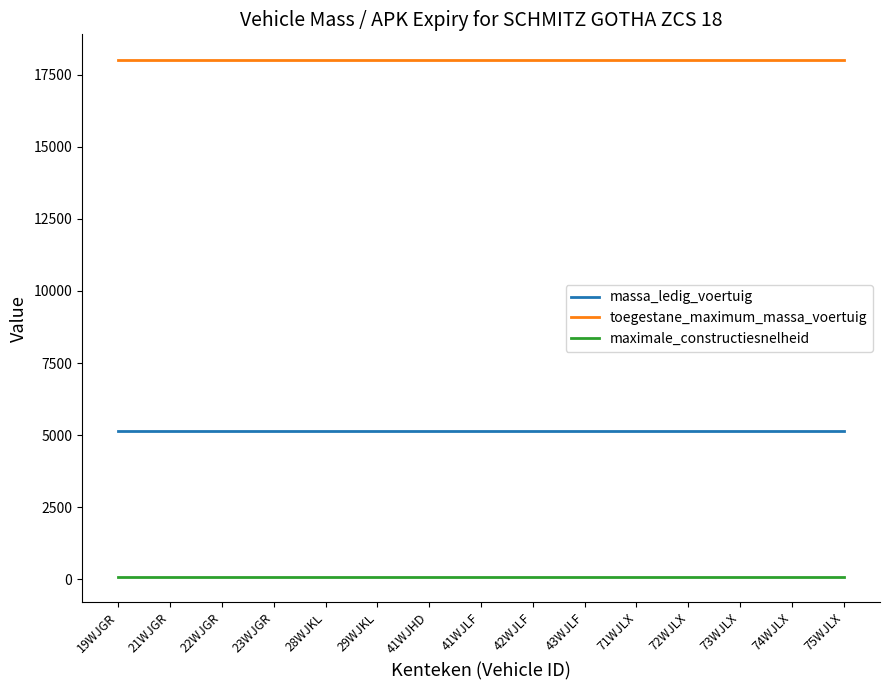

Which series has the largest total across all categories?

toegestane_maximum_massa_voertuig